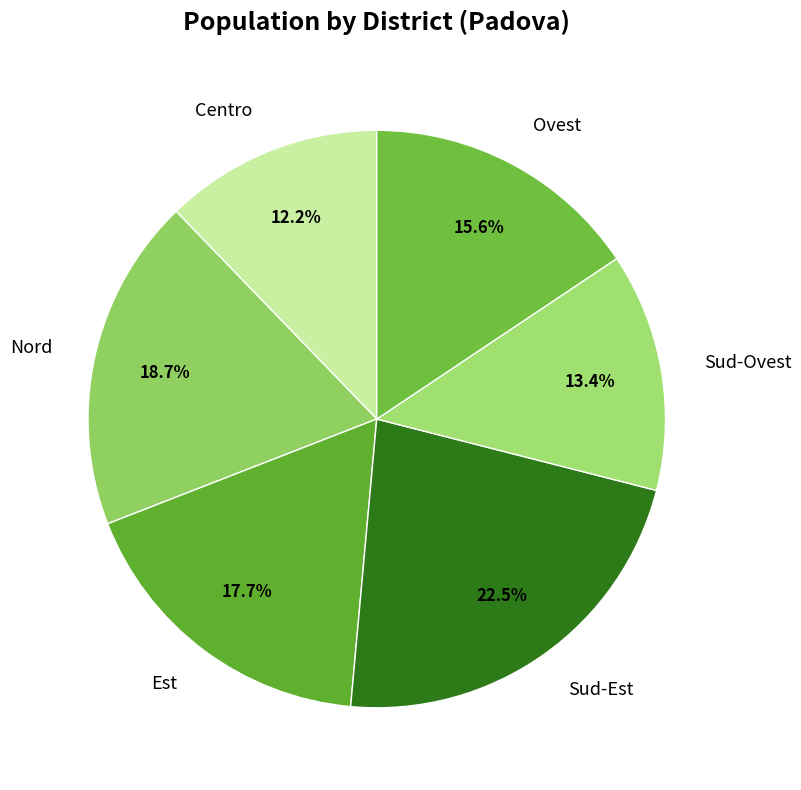

Count the number of slices in the pie.

6